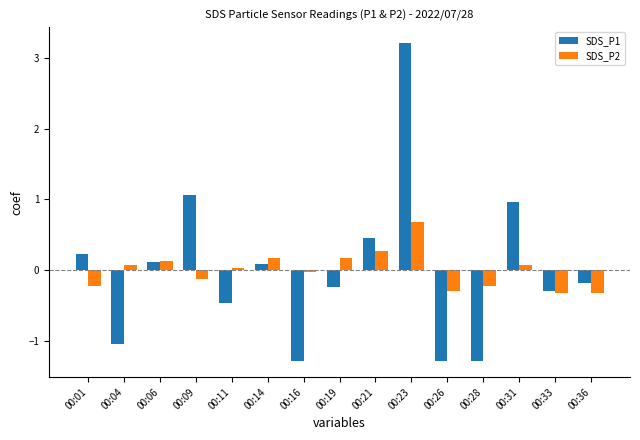

How many data points in SDS_P1 are above 0?

7